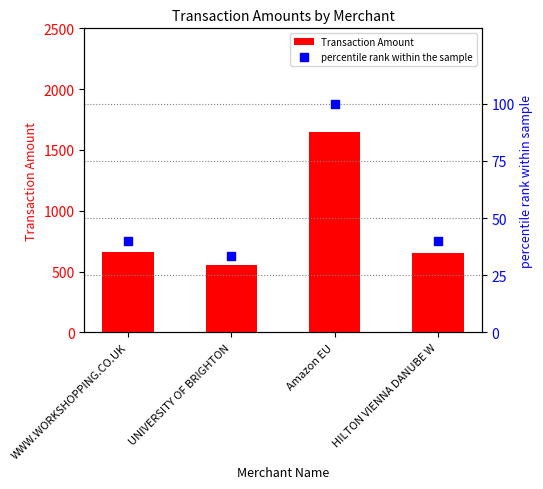

At how many categories does at least one series exceed 633?

3